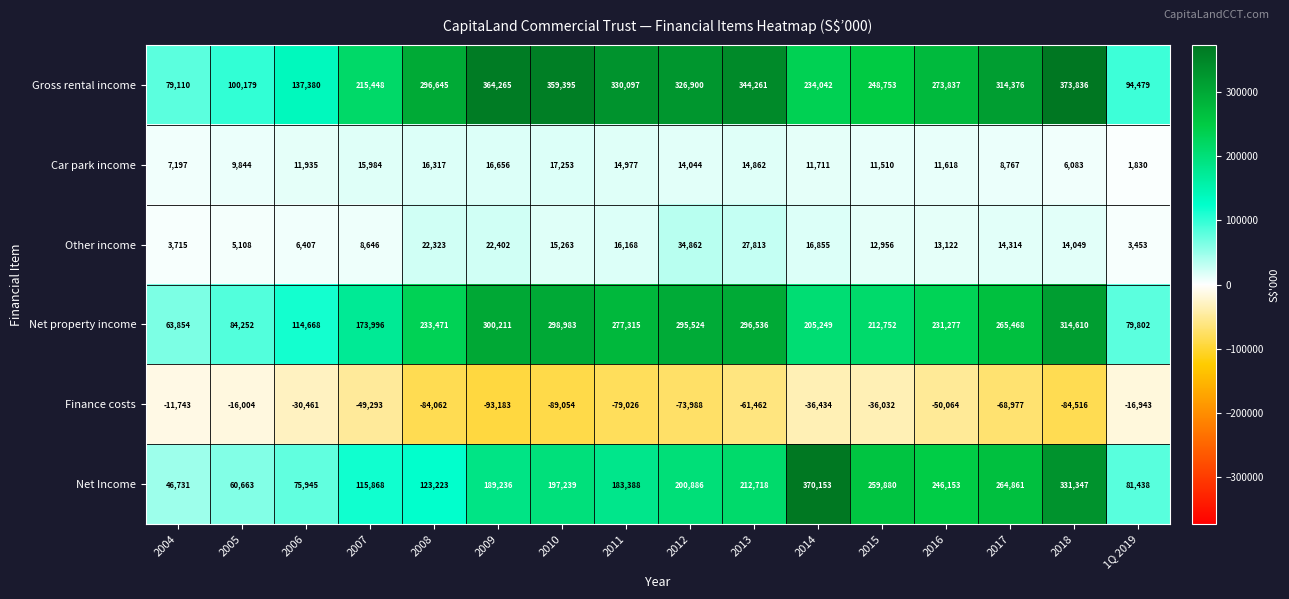

Which category has the highest value in the Gross rental income series?

2018